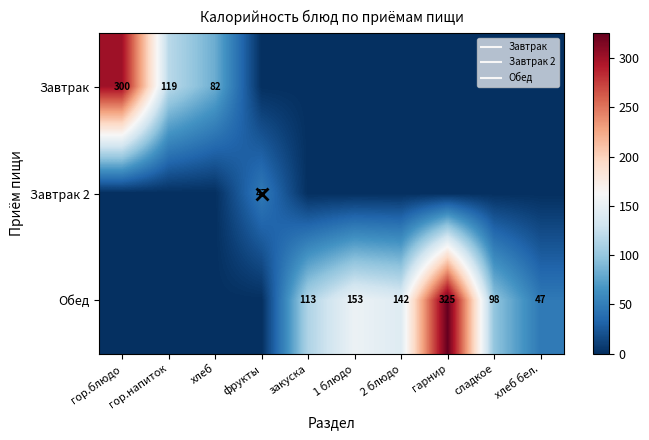

What is the maximum value for Завтрак 2?

47.0